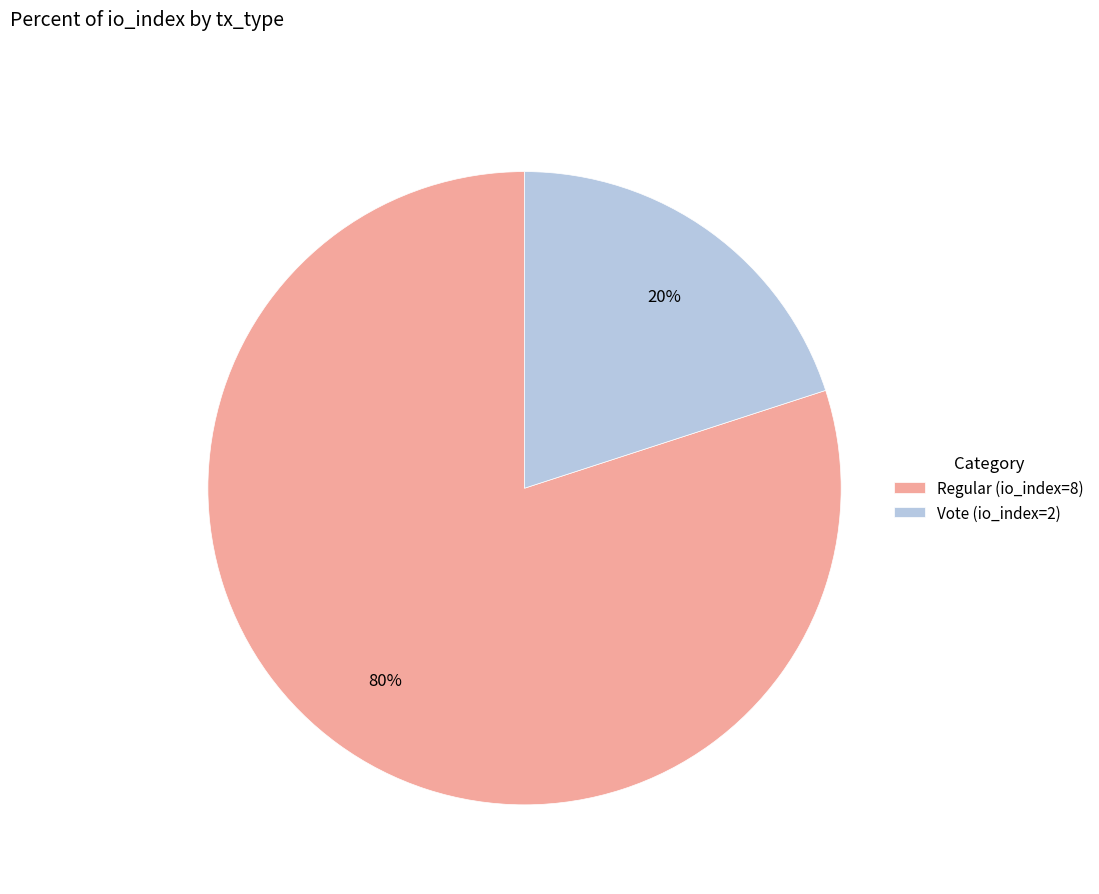

The Vote (io_index=2) slice represents 15% of the pie. True or false?

False